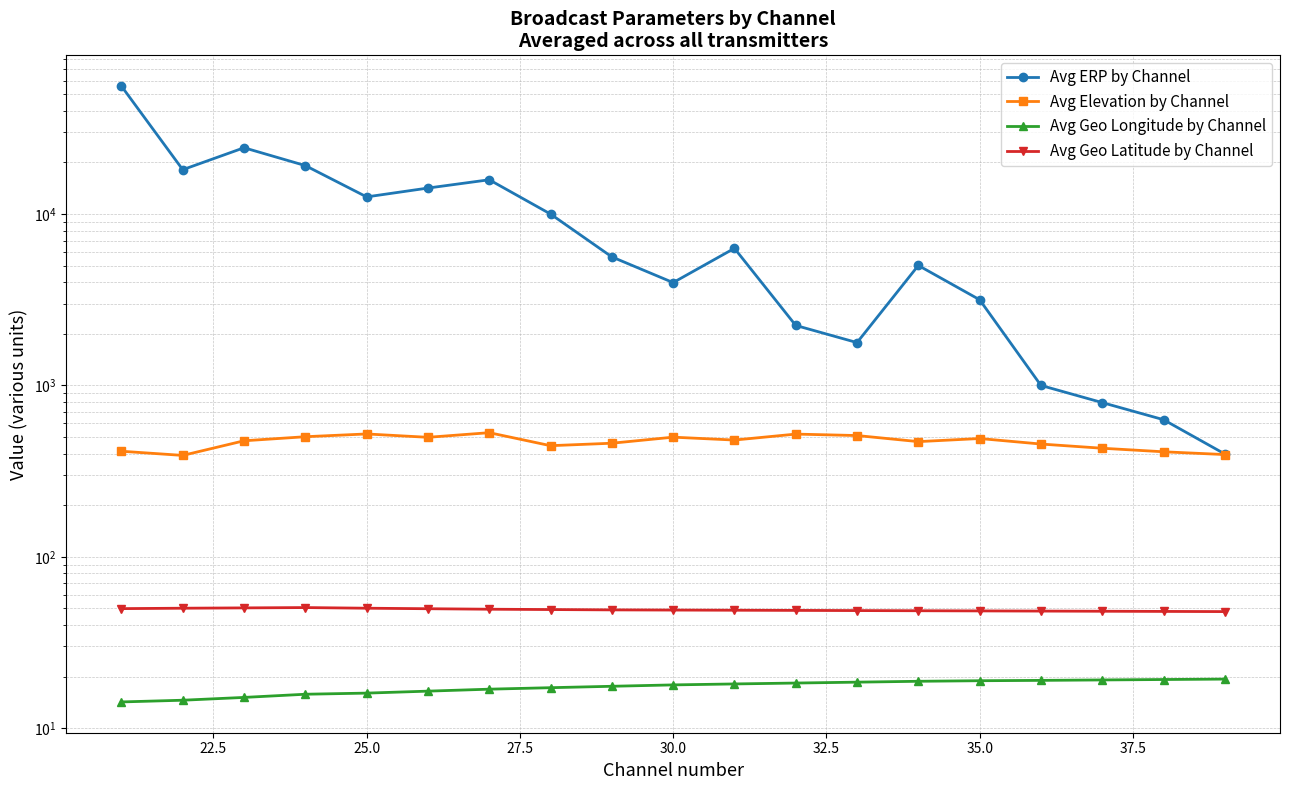

Is the value of Avg Geo Longitude by Channel at 18 greater than the value of Avg ERP by Channel at 22.5?

No